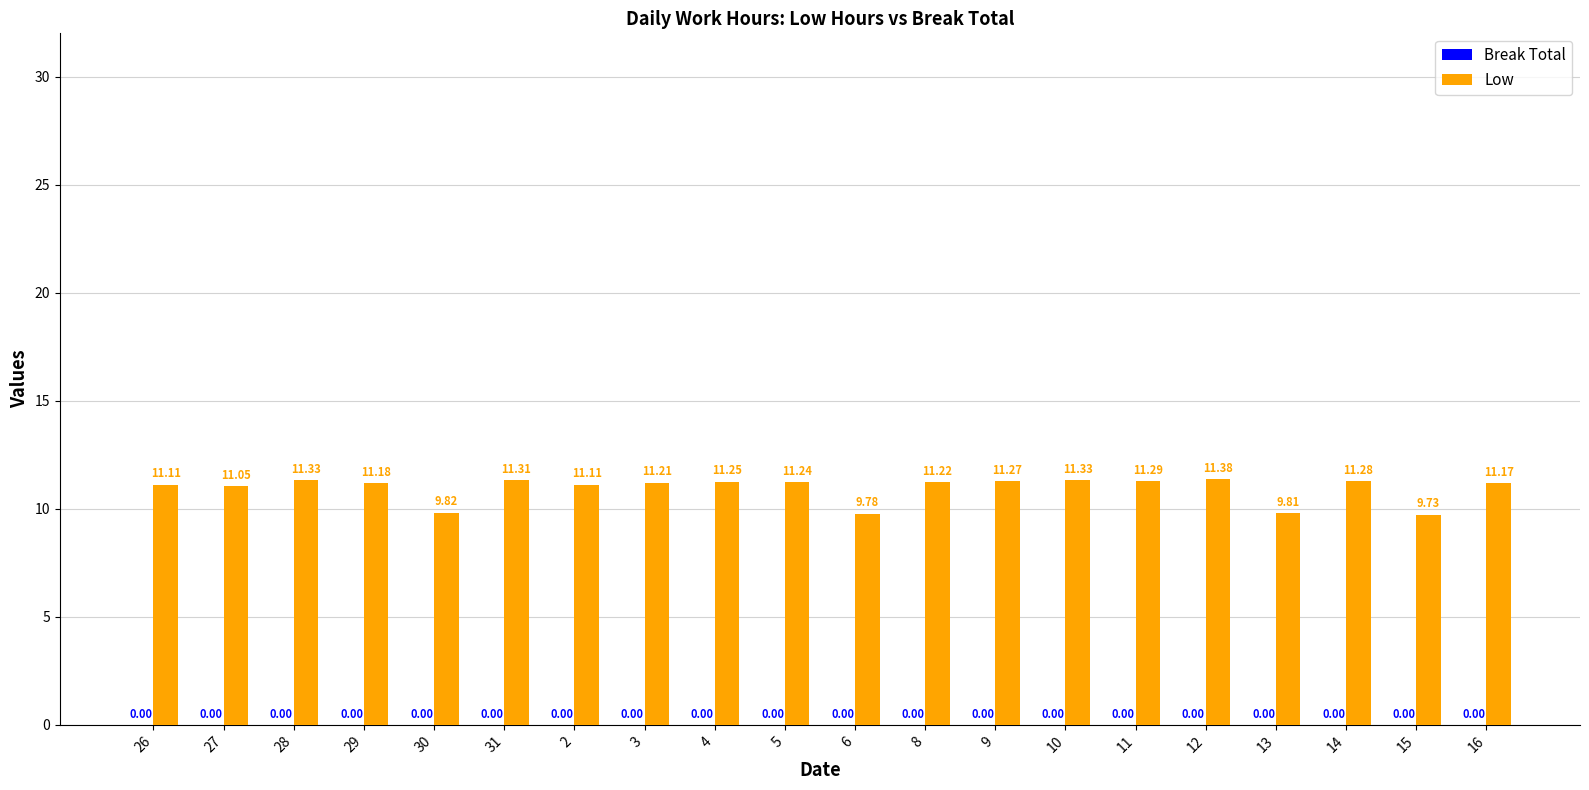

Does the chart contain any negative values?

No